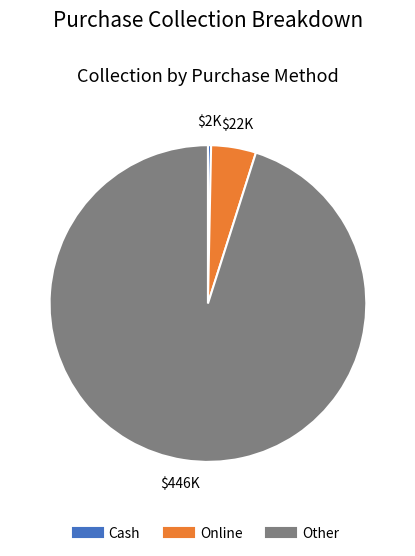

Which category has the biggest portion of the pie?

Other